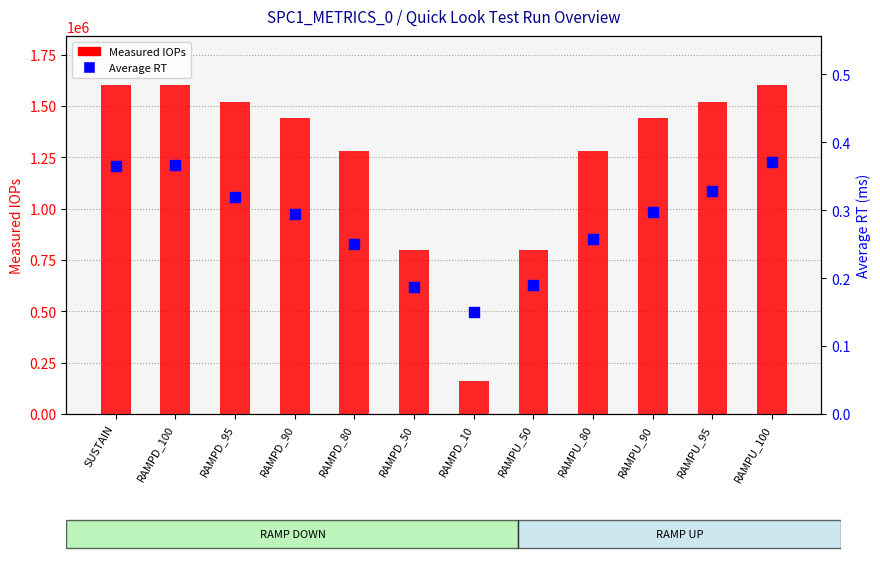

Which series has the largest total across all categories?

Measured IOPs